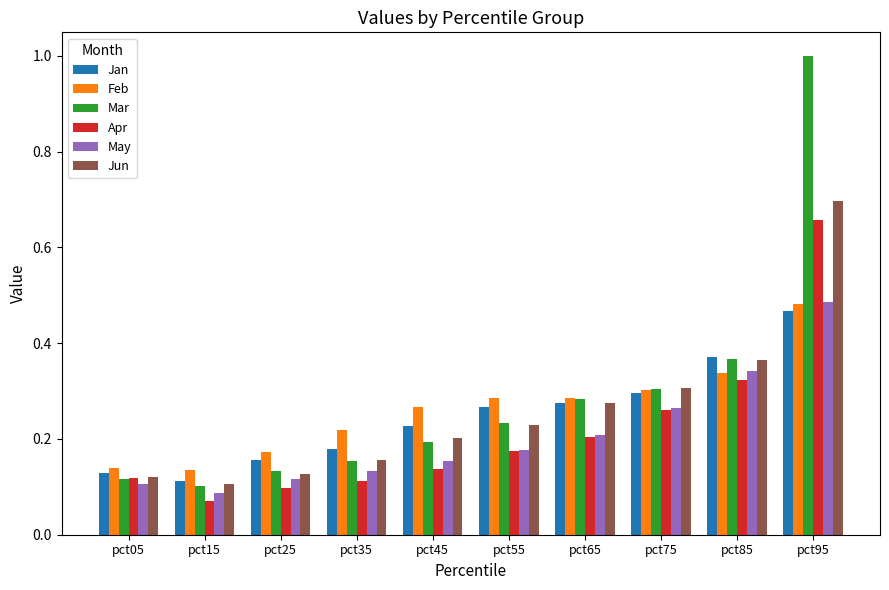

At how many categories does at least one series exceed 0?

10